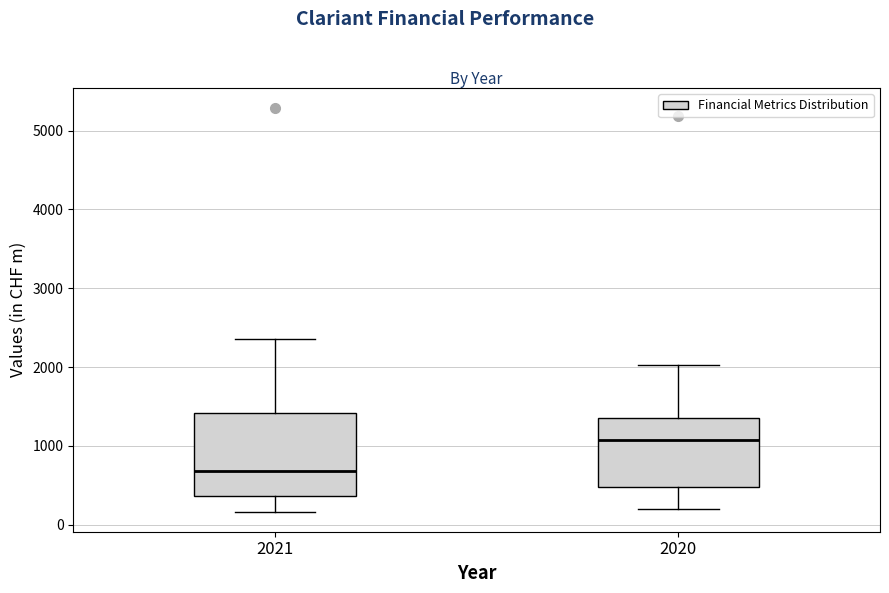

Reading left to right, read every box against the y-axis: the position of its median line, the range the box covers, and the ends of its whiskers. The values are not printed on the chart, so give them approximately, as read against the axis.

2021: median 700, box 400 to 1400, whiskers 200 to 2400
2020: median 1100, box 500 to 1400, whiskers 200 to 2000